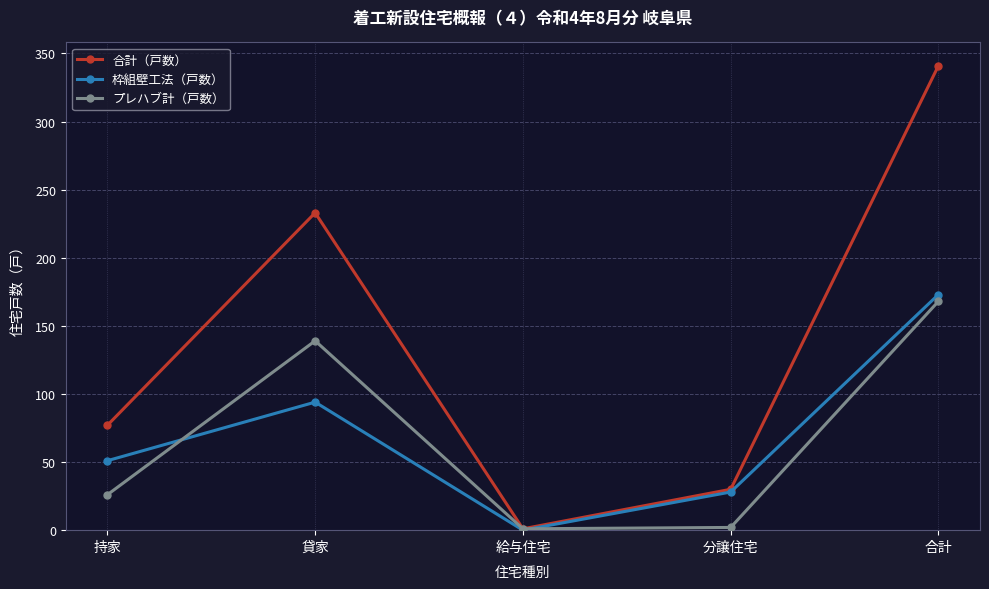

How many values in the プレハブ計（戸数） series are below 26?

2